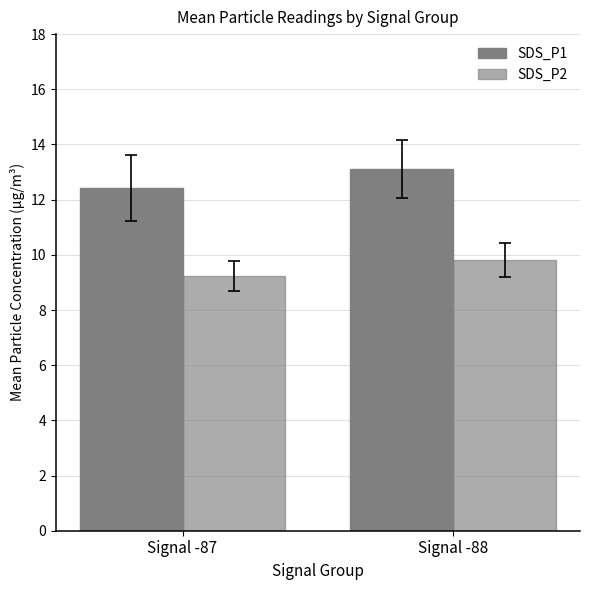

What is the average value of the SDS_P2 series?

9.5